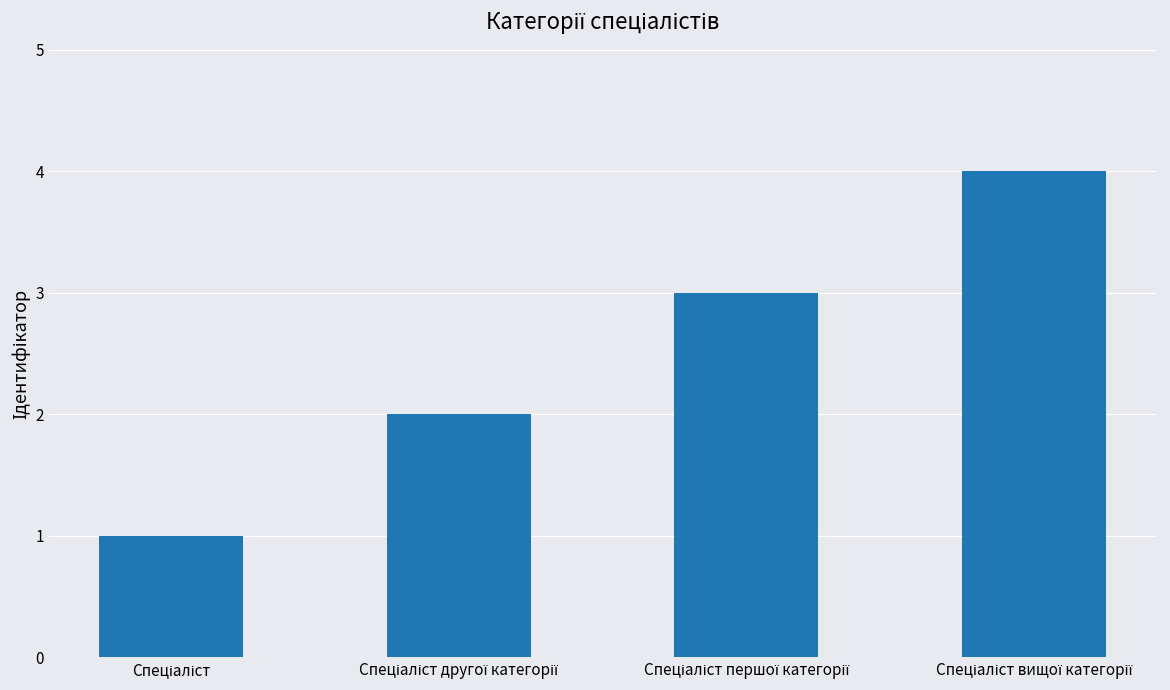

What is the maximum value shown in the chart?

4